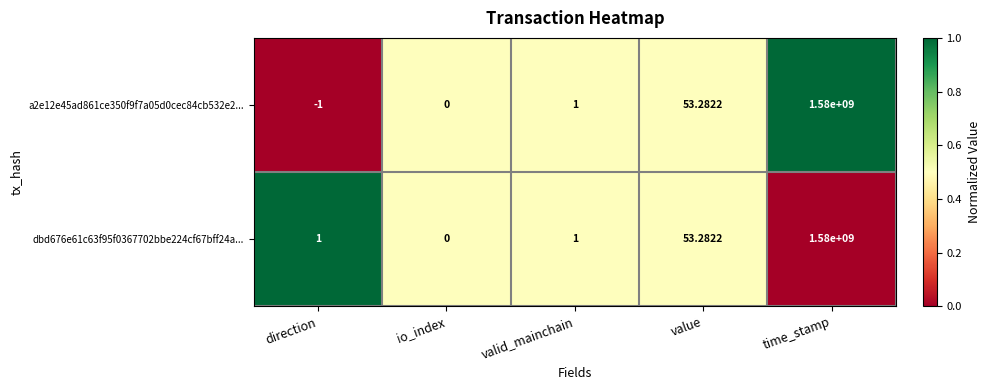

Is the value of dbd676e61c63f95f0367702bbe224cf67bff24a... at io_index greater than the value of a2e12e45ad861ce350f9f7a05d0cec84cb532e2... at direction?

Yes